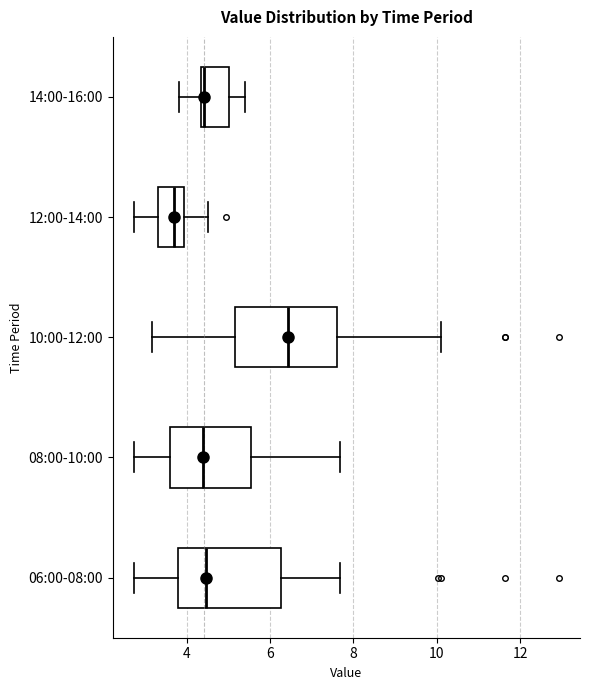

Reading bottom to top, transcribe this box plot: for each box, give where its median line is, the range the box spans, and where its two whiskers end, as read against the x-axis. The values are not printed on the chart, so give them approximately, as read against the axis.

06:00-08:00: median 4.4, box 3.8 to 6.2, whiskers 2.8 to 7.6
08:00-10:00: median 4.4, box 3.6 to 5.6, whiskers 2.8 to 7.6
10:00-12:00: median 6.4, box 5.2 to 7.6, whiskers 3.2 to 10.2
12:00-14:00: median 3.8, box 3.4 to 4.0, whiskers 2.8 to 4.6
14:00-16:00: median 4.4 (just right of the box's left edge), box 4.4 to 5.0, whiskers 3.8 to 5.4